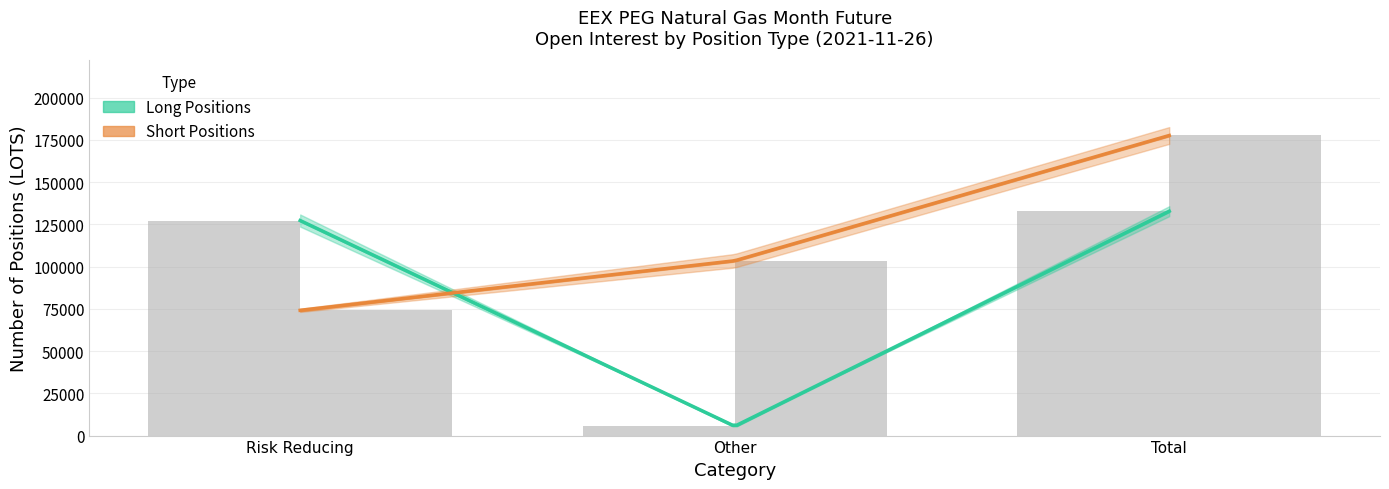

Which series has the largest total across all categories?

Short